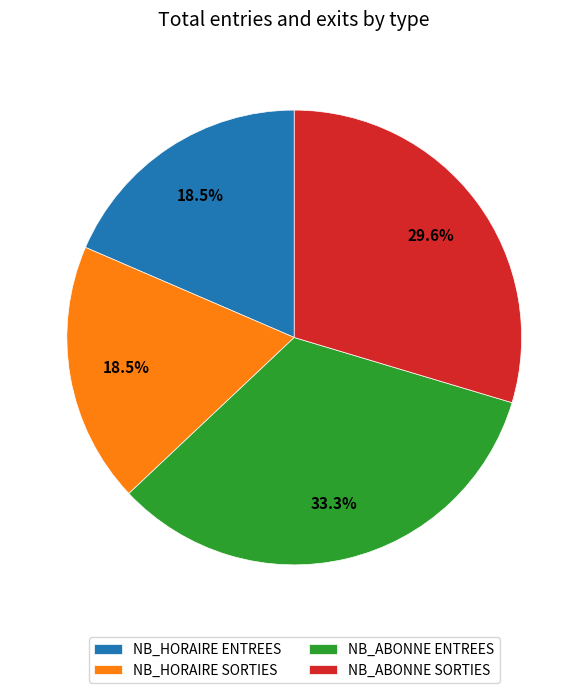

Does any single category account for the majority?

No